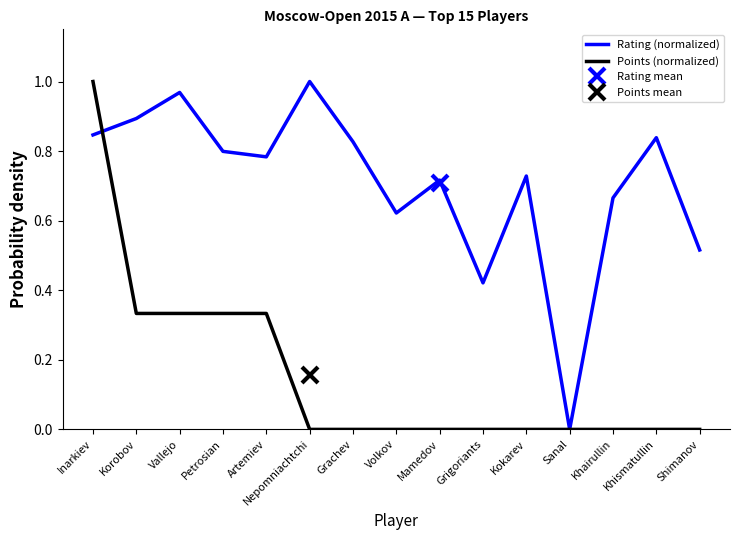

Which series has the largest total across all categories?

Rating (normalized)